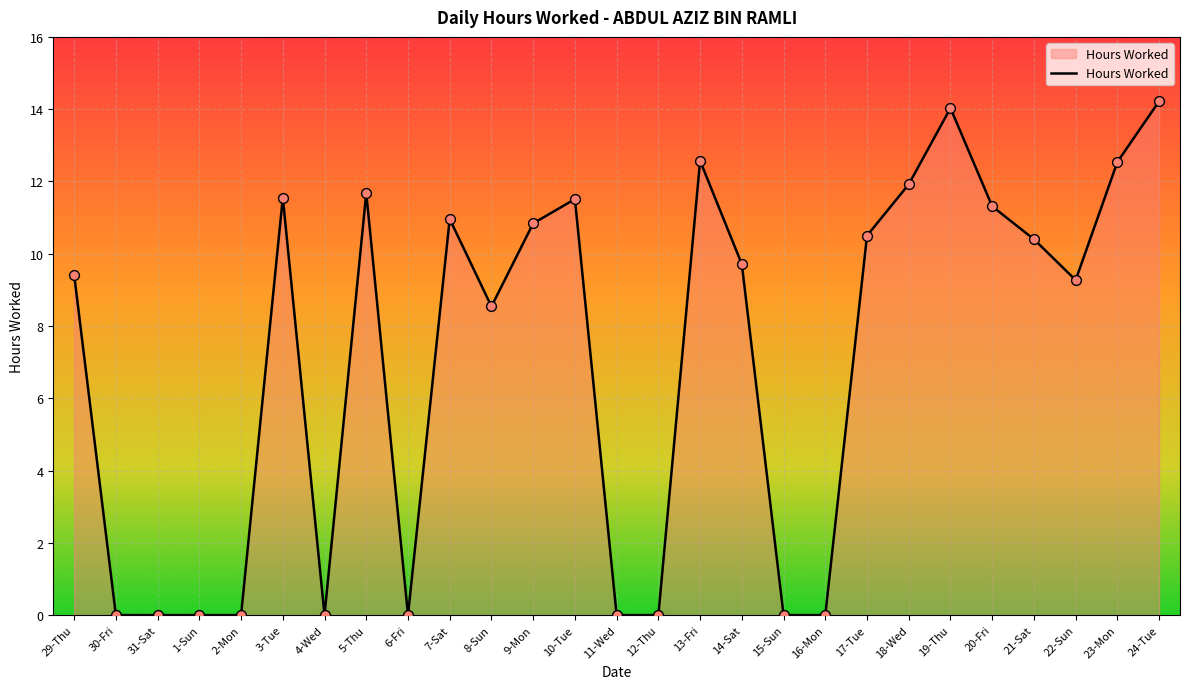

What is the change in value from 31-Sat to 10-Tue?

+11.5